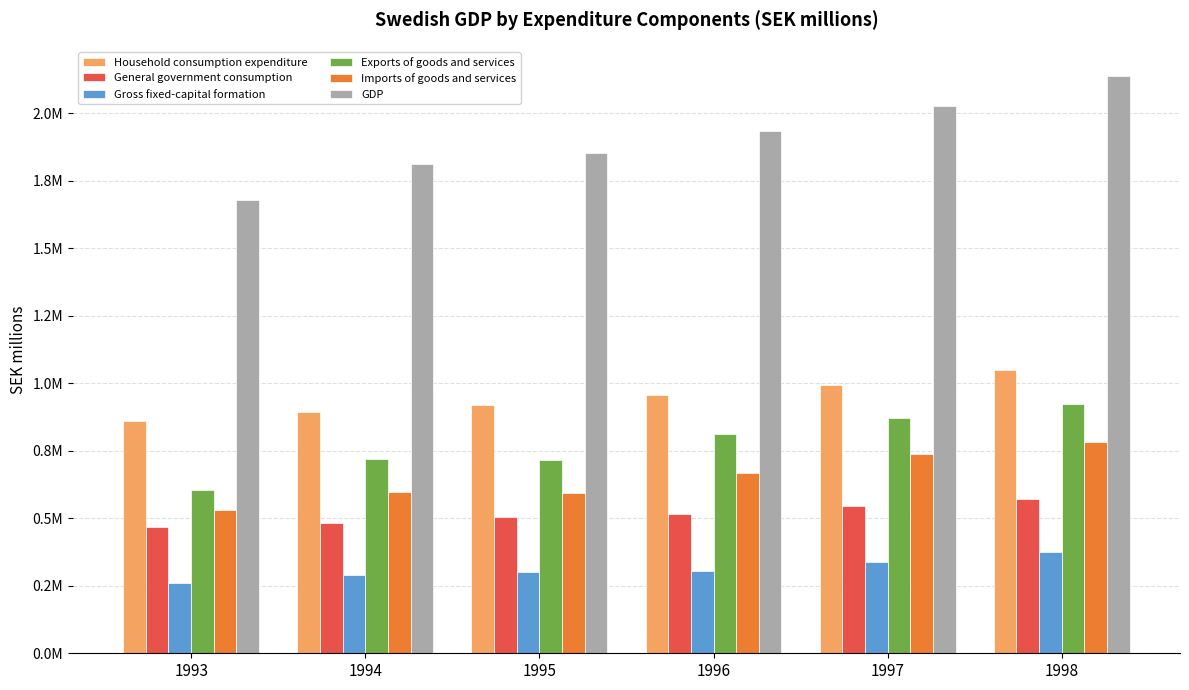

Read the Imports of goods and services value at 1997.

736351